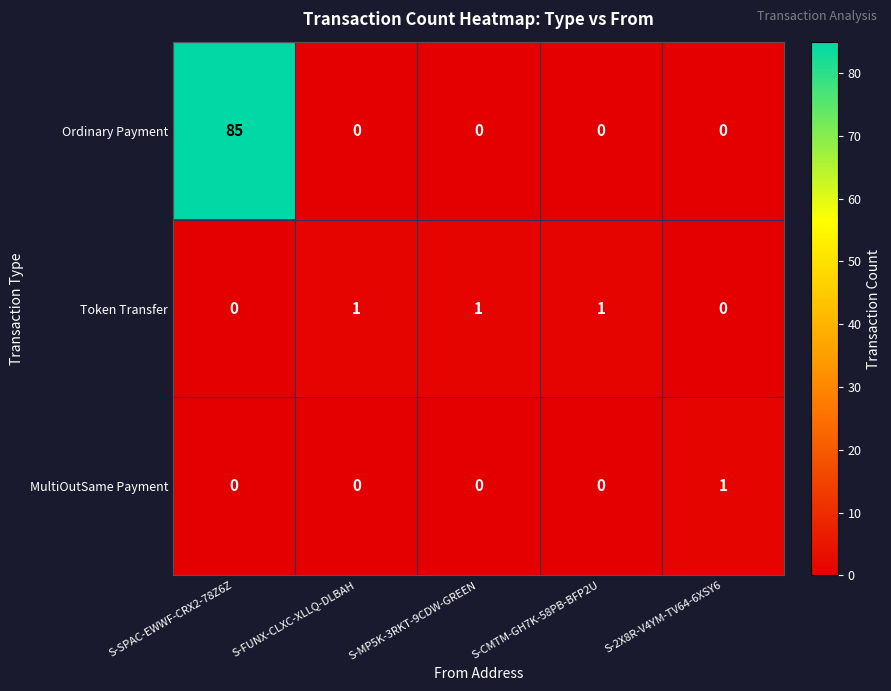

At how many categories does at least one series exceed 38?

1